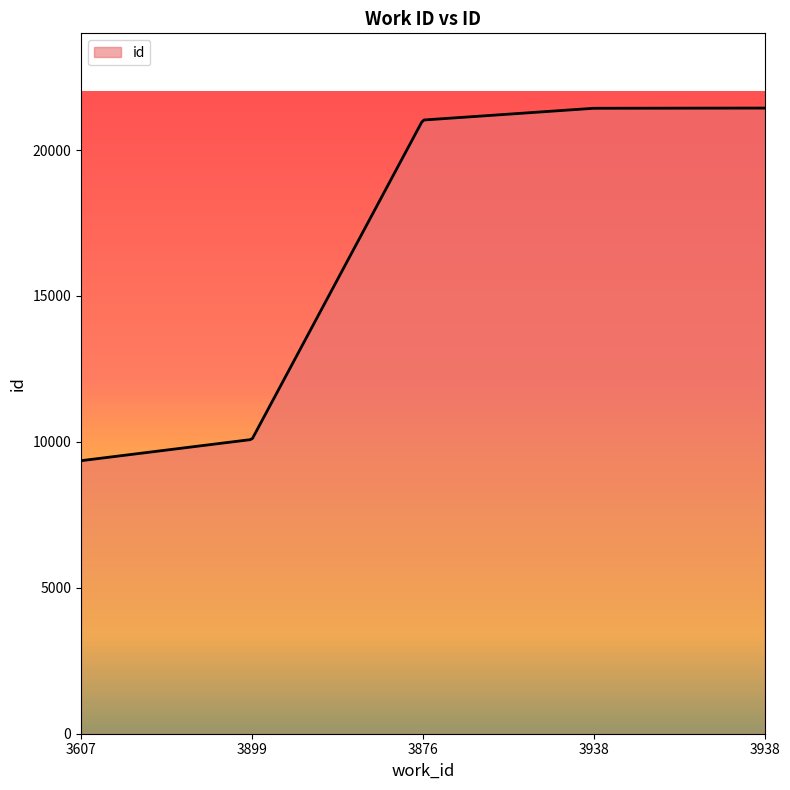

What is the greatest value displayed?

21439.0